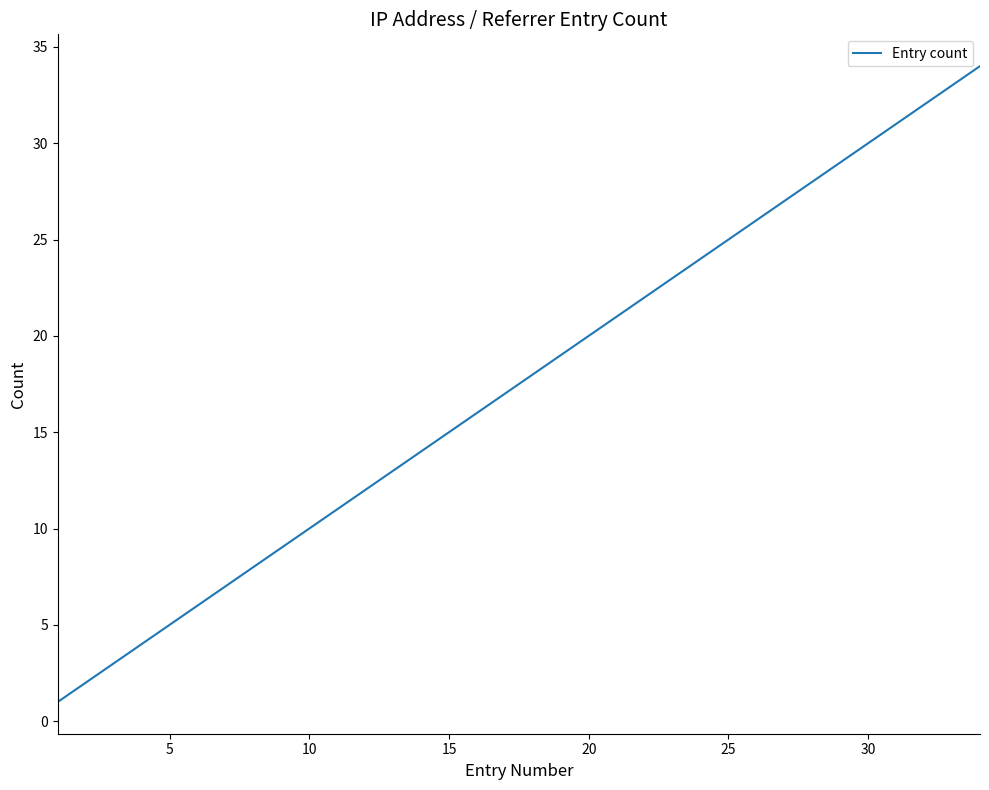

What is the difference between the maximum and minimum values?

33